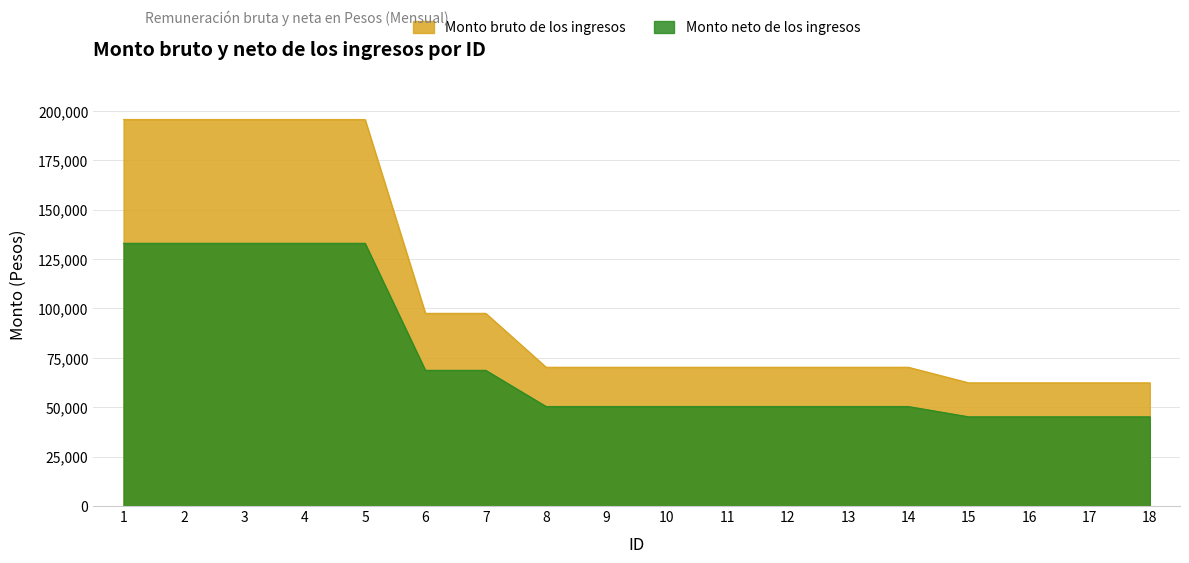

Between 18 and 15, which is larger?

18